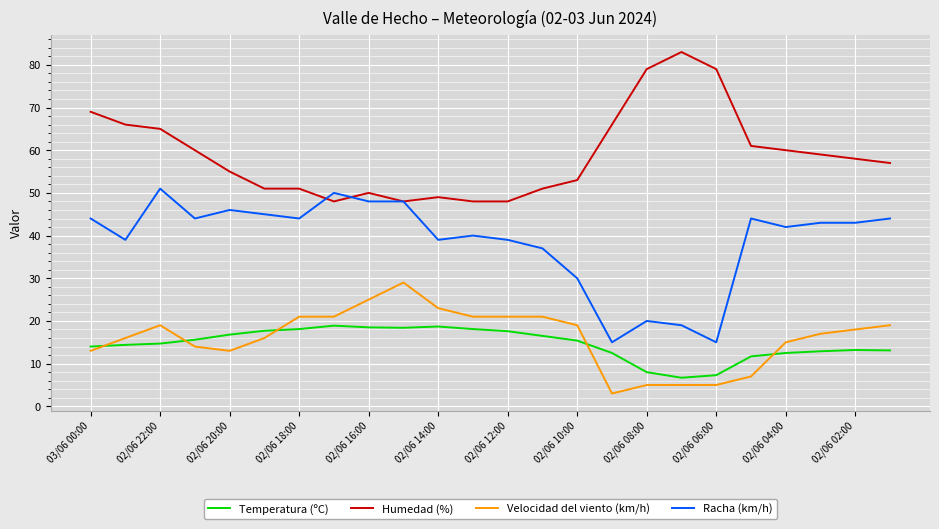

What is the maximum value shown in the chart?

83.0